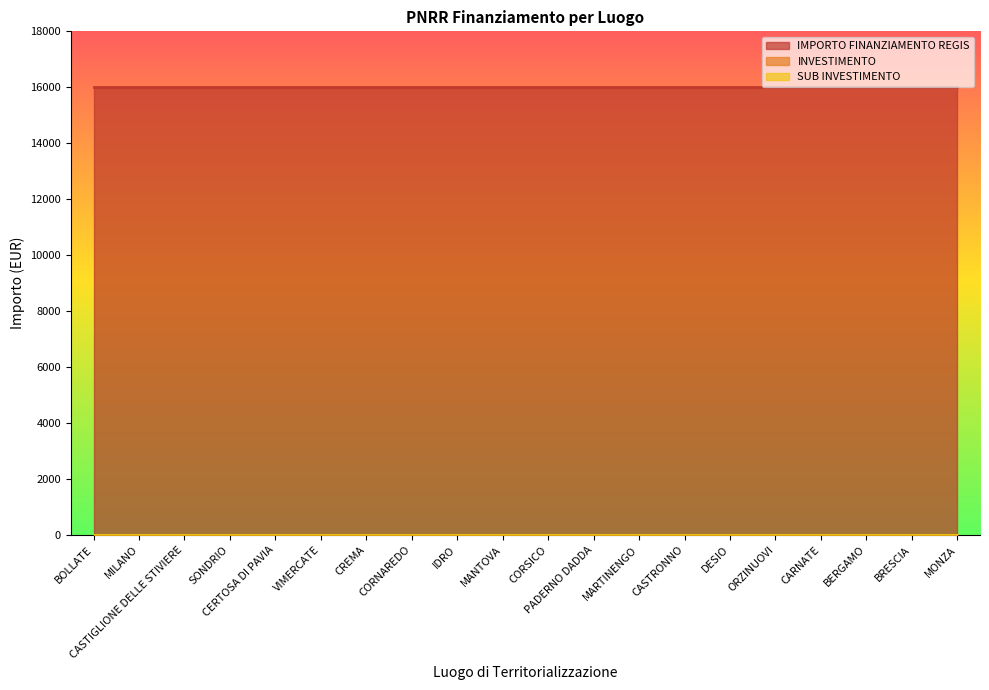

Which series has the largest total across all categories?

IMPORTO FINANZIAMENTO REGIS